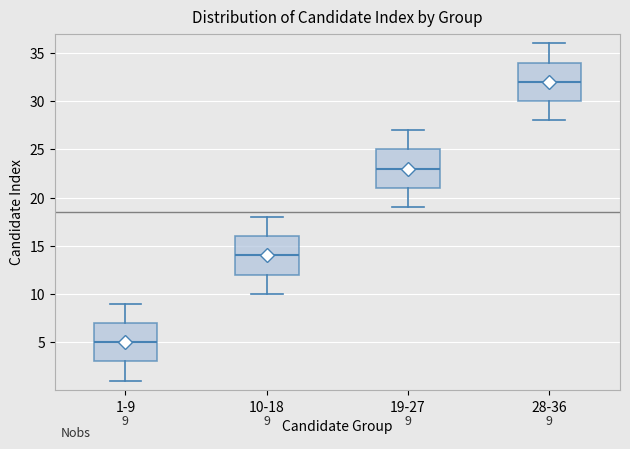

Which box's median line is the lowest?

1-9